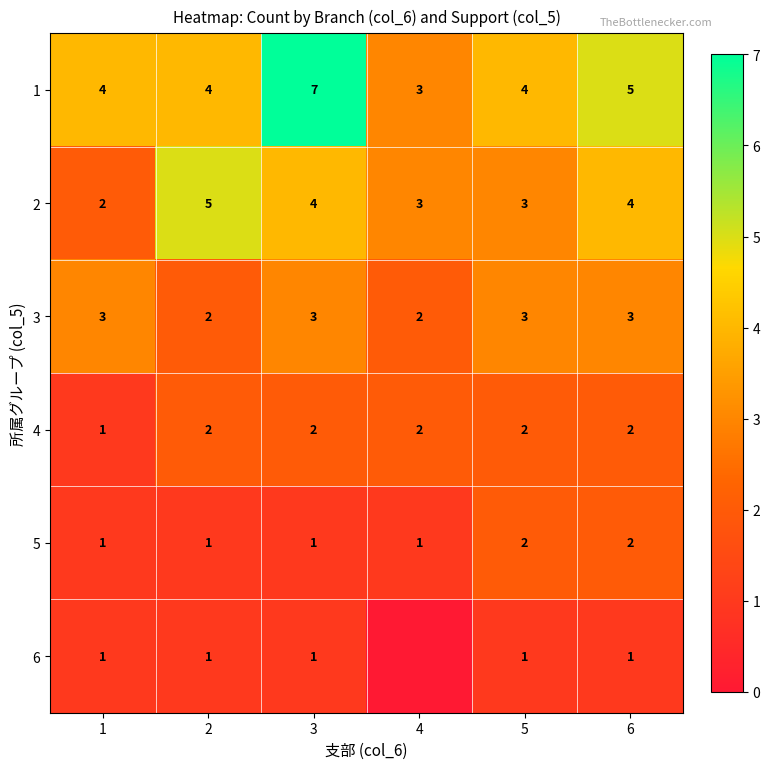

Count the number of data series in this chart.

6